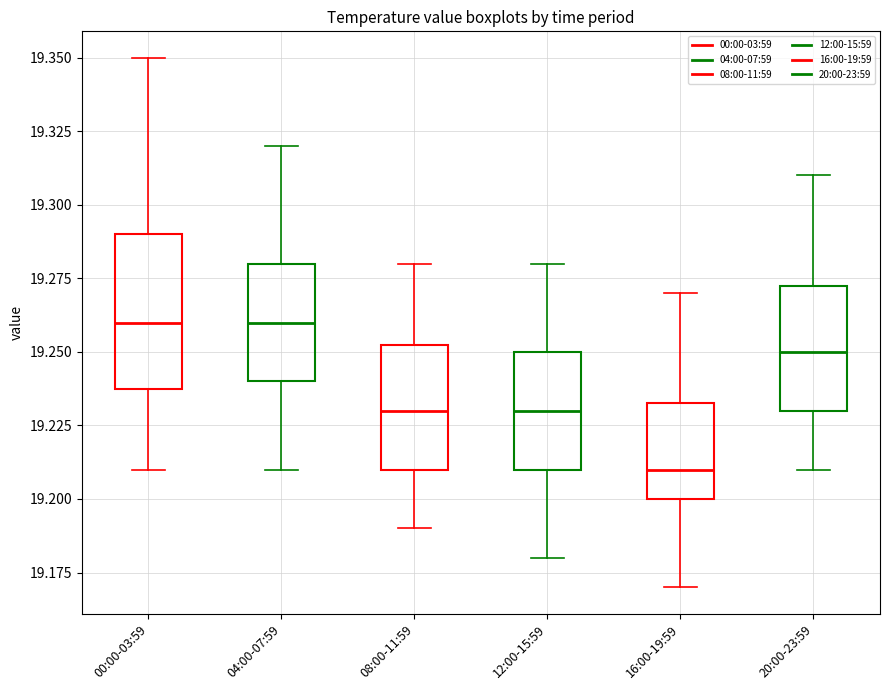

Where does the median line of the box for 08:00-11:59 sit on the y-axis? The values are not printed on the chart, so give them approximately, as read against the axis.

19.230